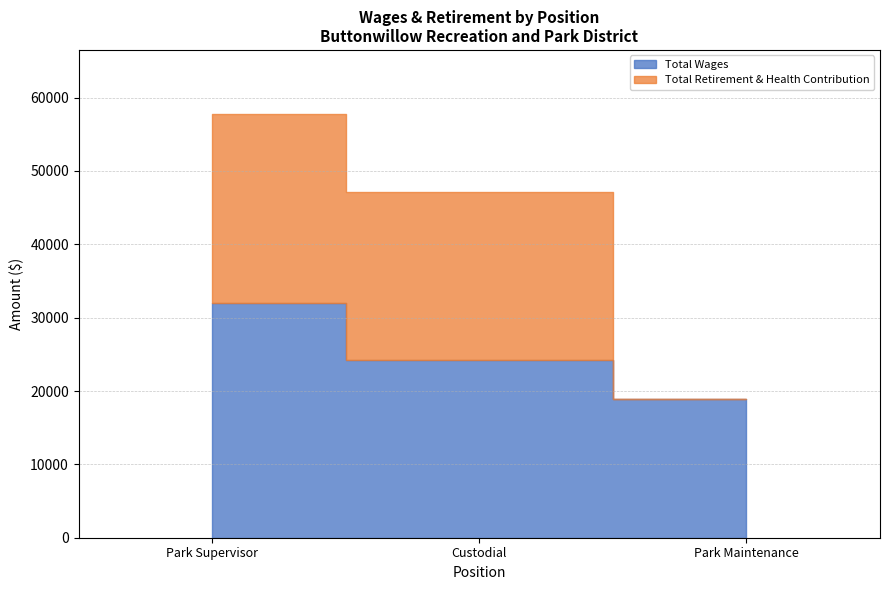

How many lines are shown in the chart?

2